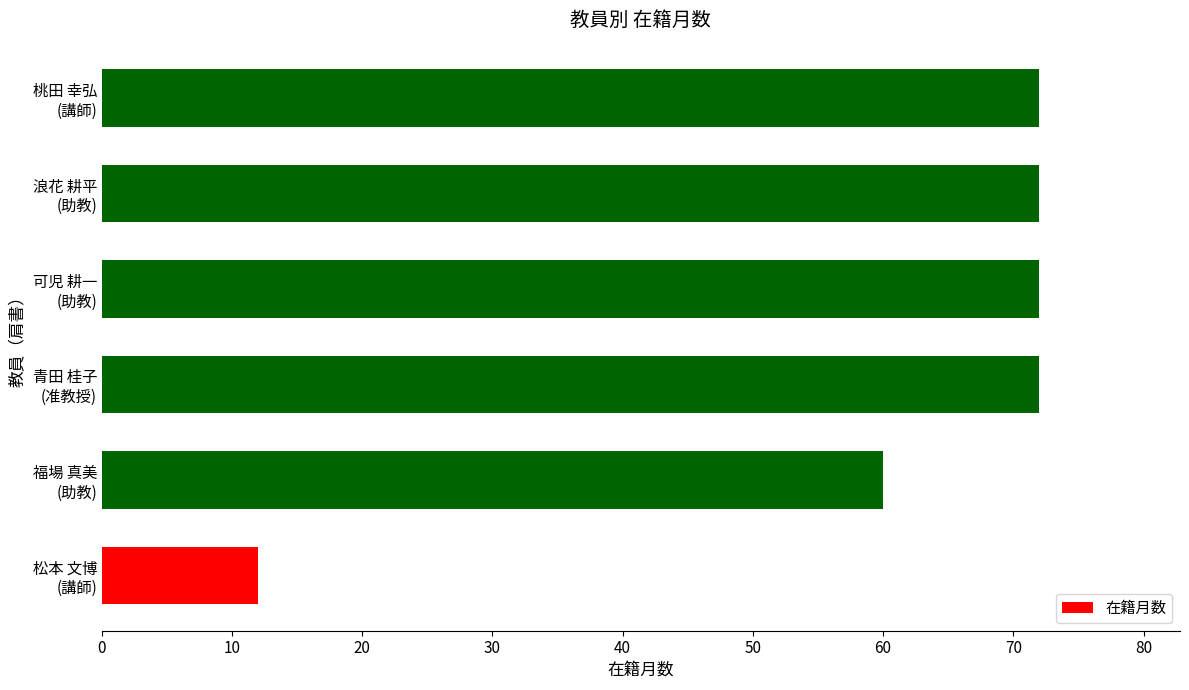

How many categories are shown in the chart?

6